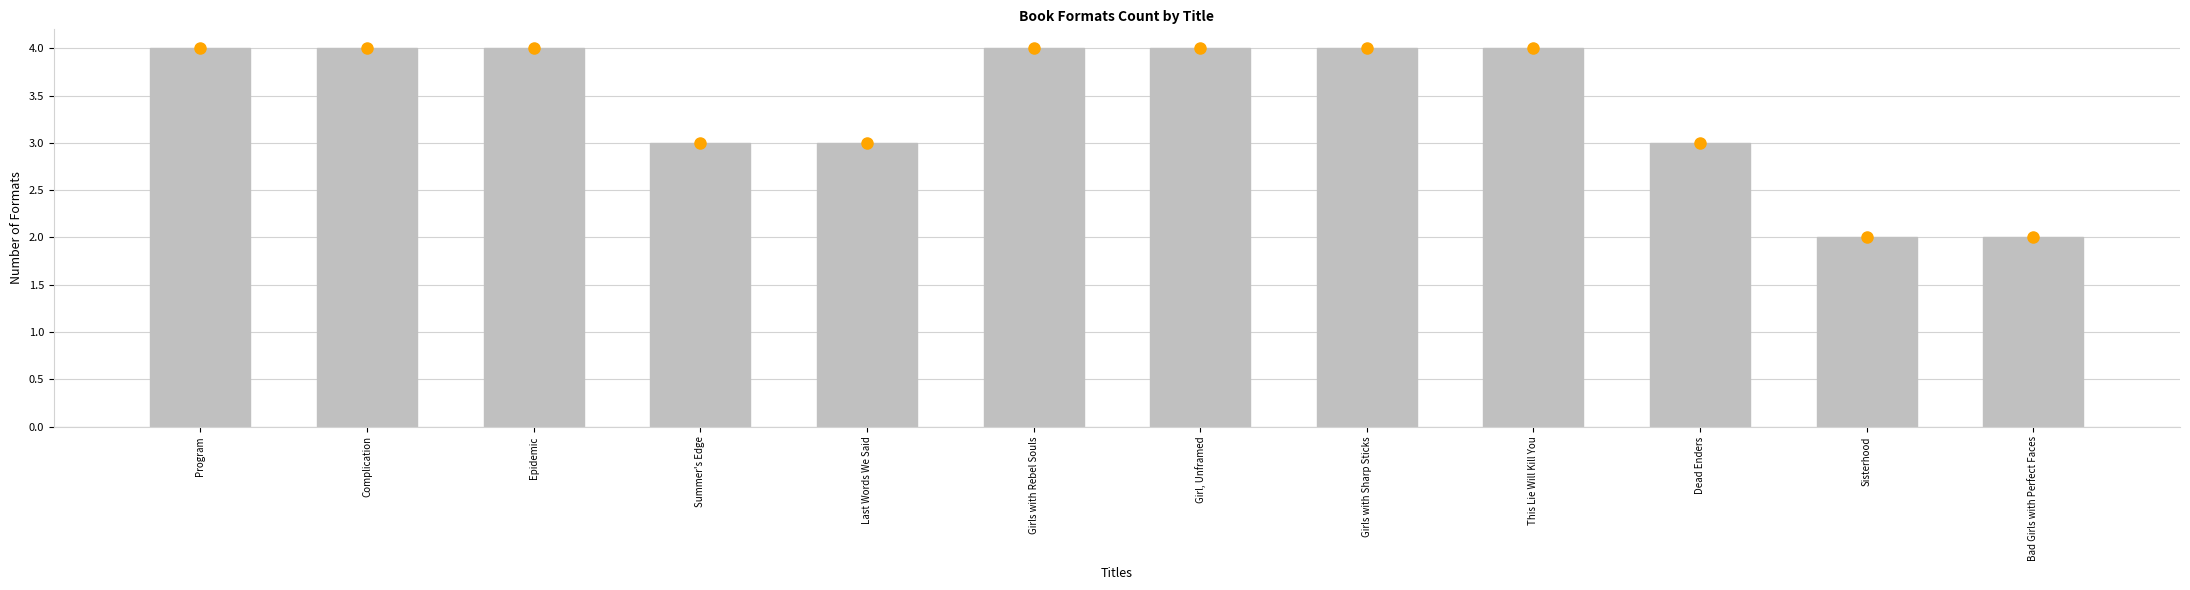

What is the change in value from Last Words We Said to Girls with Rebel Souls?

+1